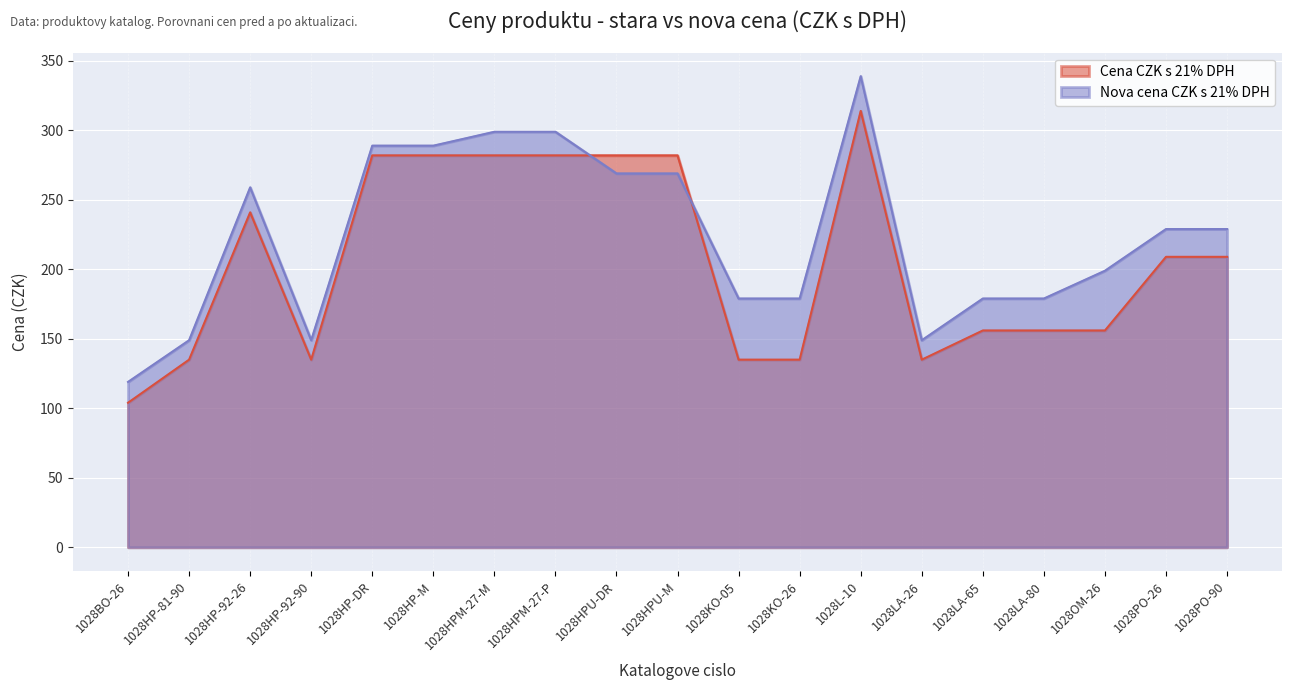

The Cena CZK s 21% DPH series shows 119 at 1028PO-90. True or false?

False